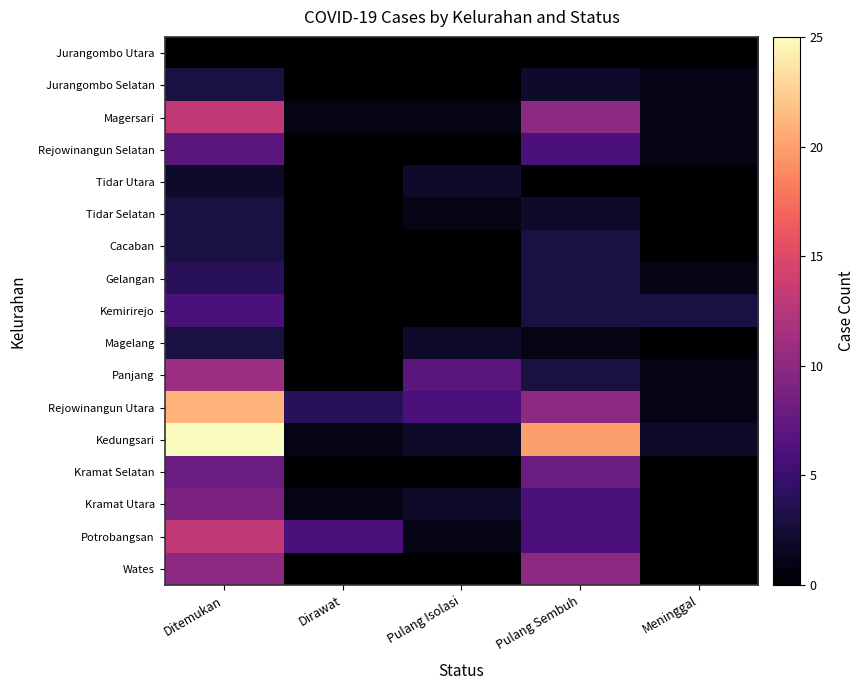

Reading left to right, extract all data points from this chart.

Jurangombo Utara: Ditemukan=0	Dirawat=0	Pulang Isolasi=0	Pulang Sembuh=0	Meninggal=0
Jurangombo Selatan: Ditemukan=3	Dirawat=0	Pulang Isolasi=0	Pulang Sembuh=2	Meninggal=1
Magersari: Ditemukan=13	Dirawat=1	Pulang Isolasi=1	Pulang Sembuh=10	Meninggal=1
Rejowinangun Selatan: Ditemukan=7	Dirawat=0	Pulang Isolasi=0	Pulang Sembuh=6	Meninggal=1
Tidar Utara: Ditemukan=2	Dirawat=0	Pulang Isolasi=2	Pulang Sembuh=0	Meninggal=0
Tidar Selatan: Ditemukan=3	Dirawat=0	Pulang Isolasi=1	Pulang Sembuh=2	Meninggal=0
Cacaban: Ditemukan=3	Dirawat=0	Pulang Isolasi=0	Pulang Sembuh=3	Meninggal=0
Gelangan: Ditemukan=4	Dirawat=0	Pulang Isolasi=0	Pulang Sembuh=3	Meninggal=1
Kemirirejo: Ditemukan=6	Dirawat=0	Pulang Isolasi=0	Pulang Sembuh=3	Meninggal=3
Magelang: Ditemukan=3	Dirawat=0	Pulang Isolasi=2	Pulang Sembuh=1	Meninggal=0
Panjang: Ditemukan=11	Dirawat=0	Pulang Isolasi=7	Pulang Sembuh=3	Meninggal=1
Rejowinangun Utara: Ditemukan=21	Dirawat=4	Pulang Isolasi=6	Pulang Sembuh=10	Meninggal=1
Kedungsari: Ditemukan=25	Dirawat=1	Pulang Isolasi=2	Pulang Sembuh=20	Meninggal=2
Kramat Selatan: Ditemukan=8	Dirawat=0	Pulang Isolasi=0	Pulang Sembuh=8	Meninggal=0
Kramat Utara: Ditemukan=9	Dirawat=1	Pulang Isolasi=2	Pulang Sembuh=6	Meninggal=0
Potrobangsan: Ditemukan=13	Dirawat=6	Pulang Isolasi=1	Pulang Sembuh=6	Meninggal=0
Wates: Ditemukan=10	Dirawat=0	Pulang Isolasi=0	Pulang Sembuh=10	Meninggal=0